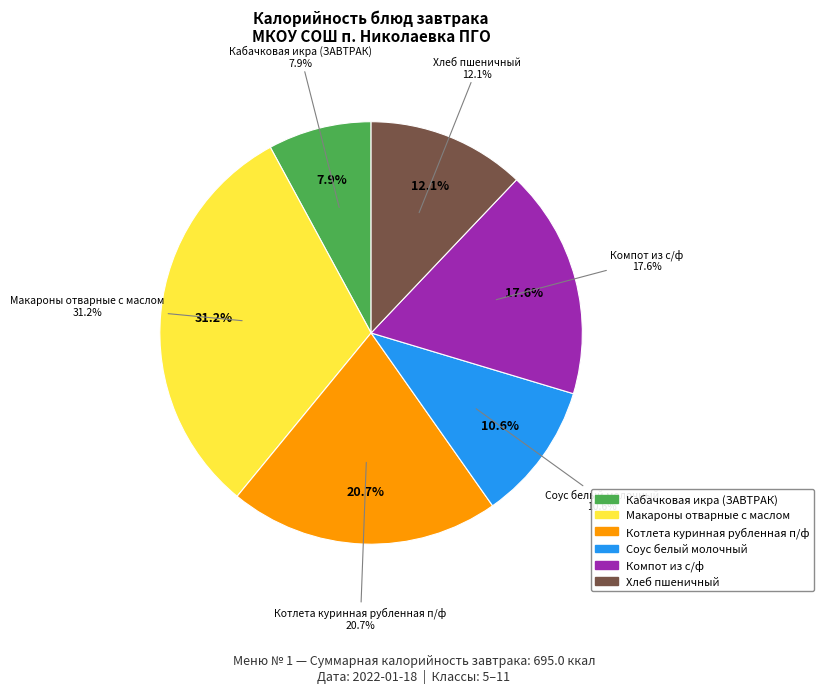

What percentage is the Компот из с/ф slice, to the nearest percent?

18%